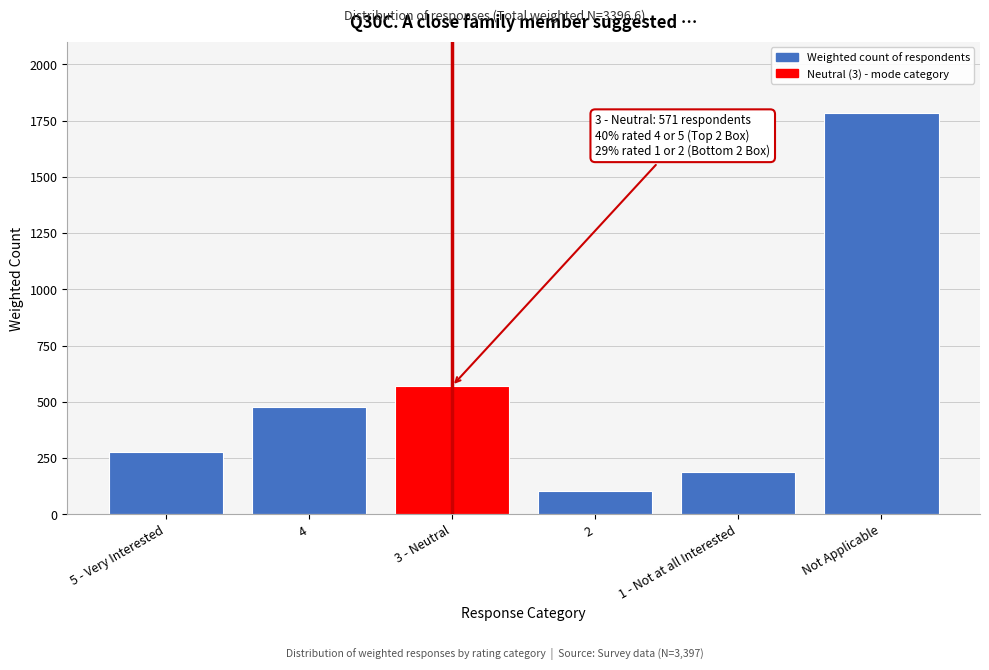

List the labels in order of value, largest first.

Not Applicable, 3 - Neutral, 4, 5 - Very Interested, 1 - Not at all Interested, 2